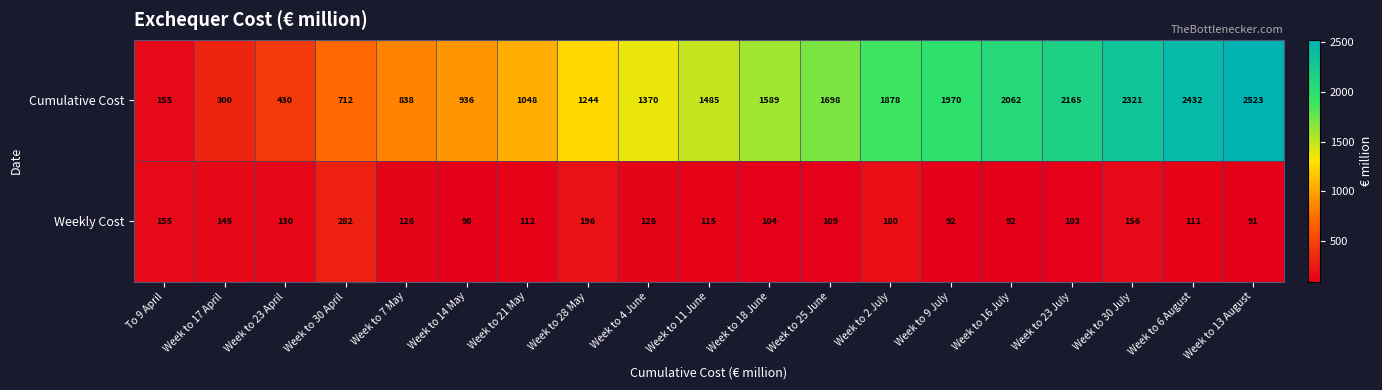

True or false: Weekly Cost has a value of 130 at Week to 23 April.

True